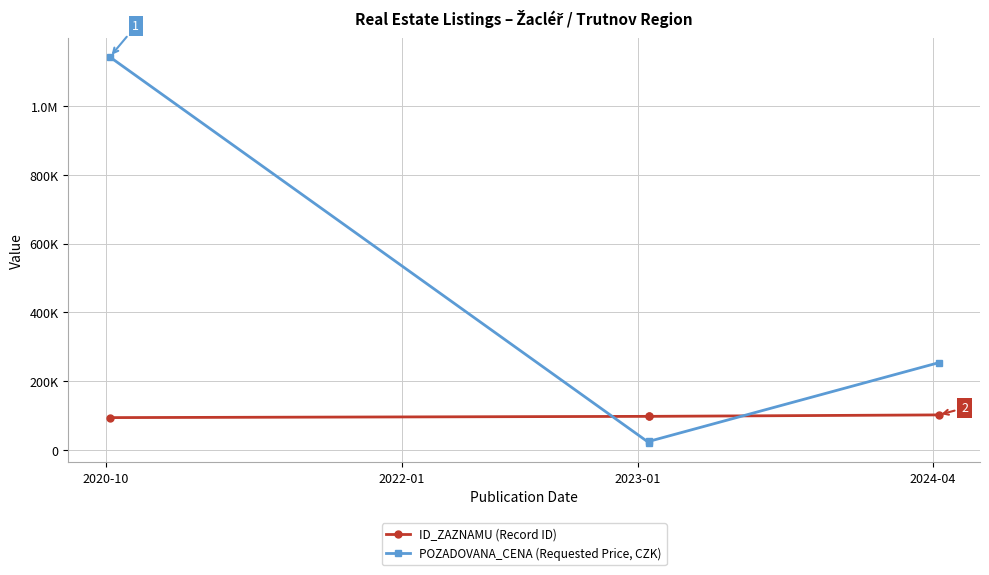

Rank the series at 2024-04 from lowest to highest value.

ID_ZAZNAMU (Record ID), POZADOVANA_CENA (Requested Price, CZK)